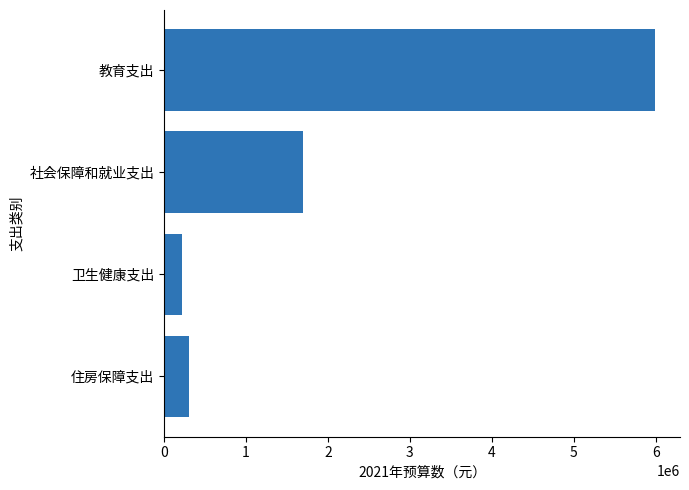

How many bars are there in total?

4